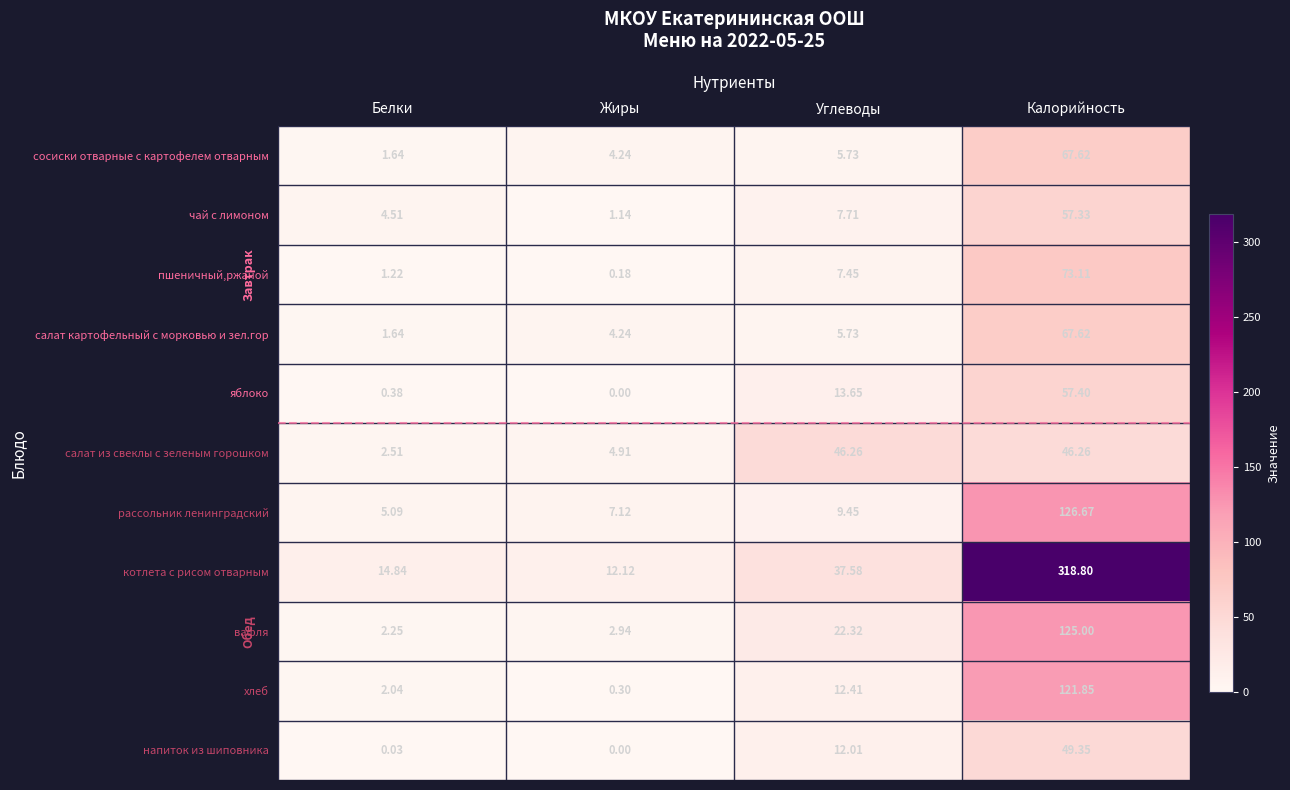

Which label corresponds to the largest value in the chart?

Калорийность